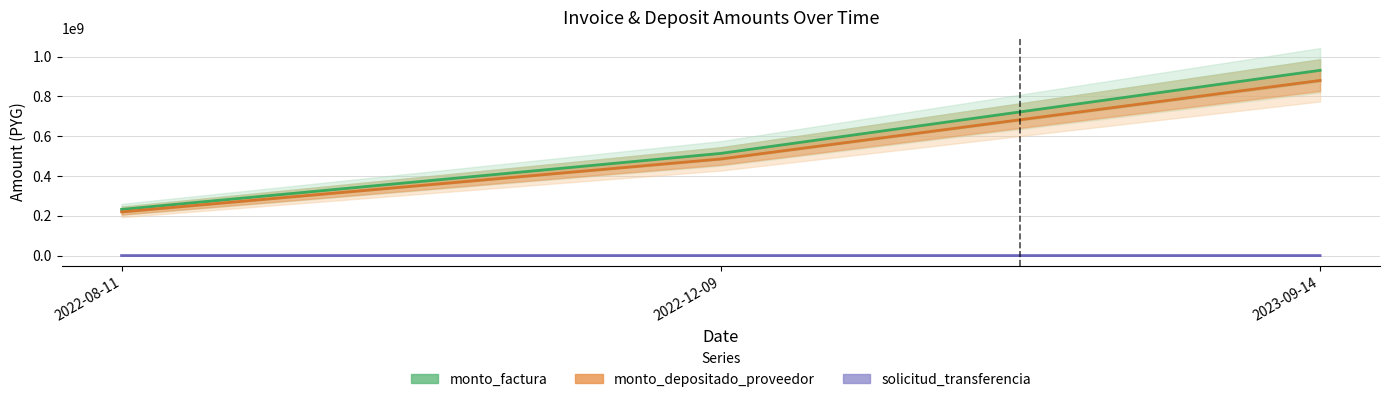

The value of solicitud_transferencia at 2022-12-09 is 186959. True or false?

True